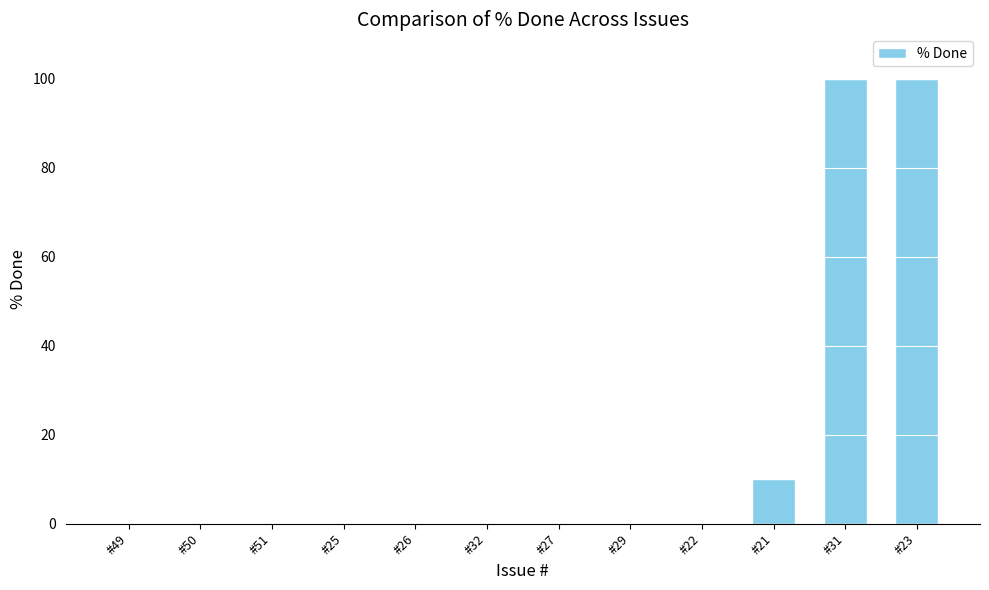

What is the change in value from #49 to #21?

+10